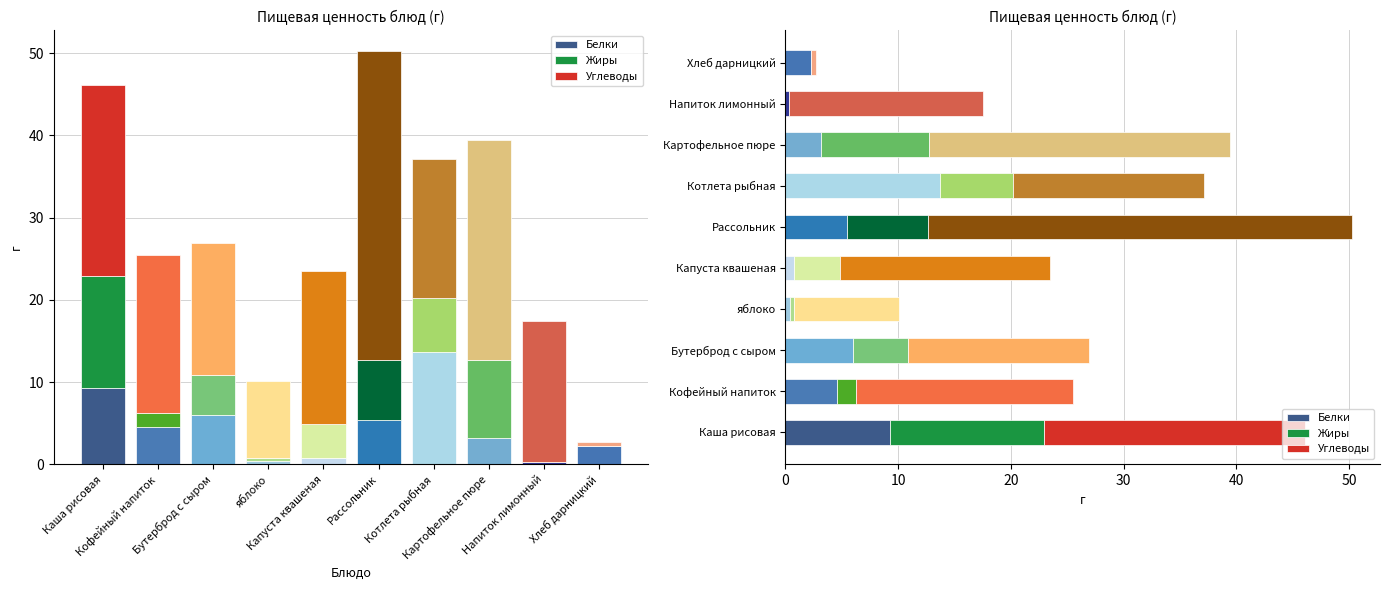

How many values in the Углеводы series exceed 18?

5